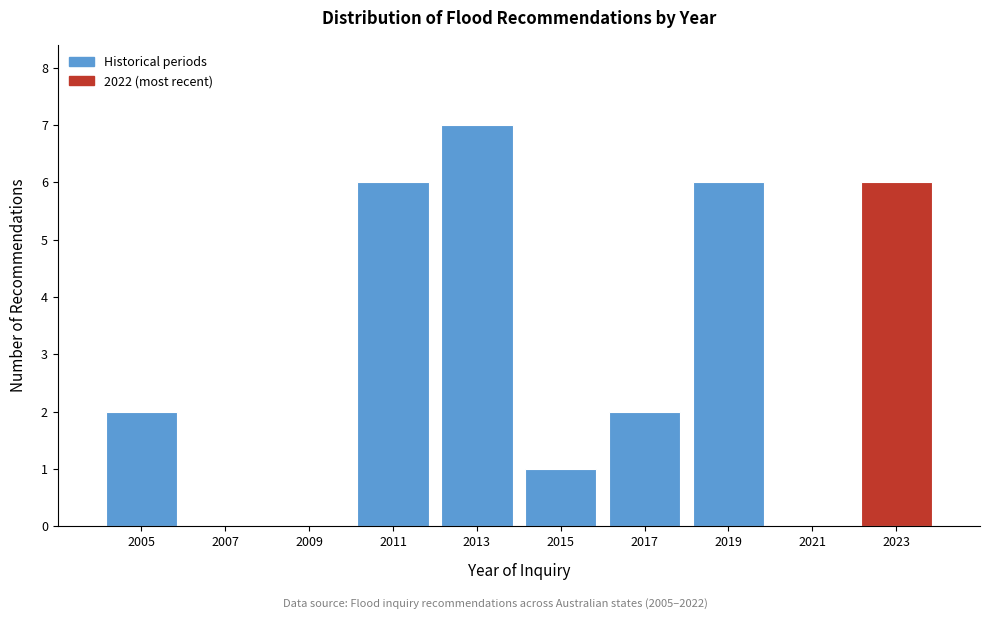

Reading left to right, transcribe all the data shown in this chart.

2005=2	2007=0	2009=0	2011=6	2013=7	2015=1	2017=2	2019=6	2021=0	2023=6